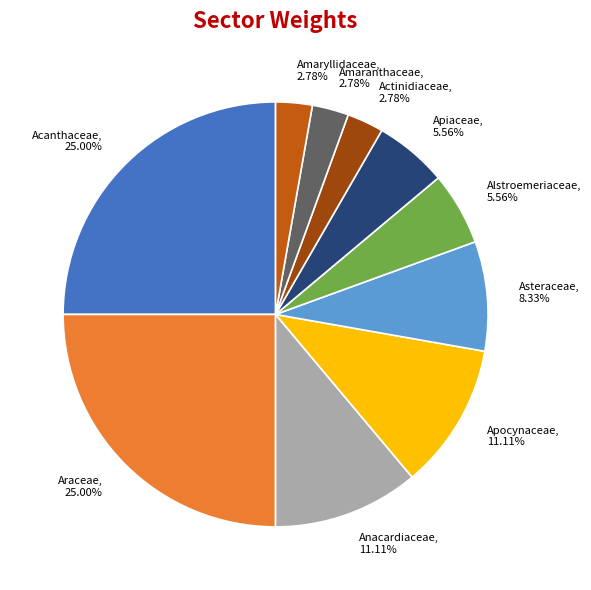

Is there a majority slice in this chart?

No